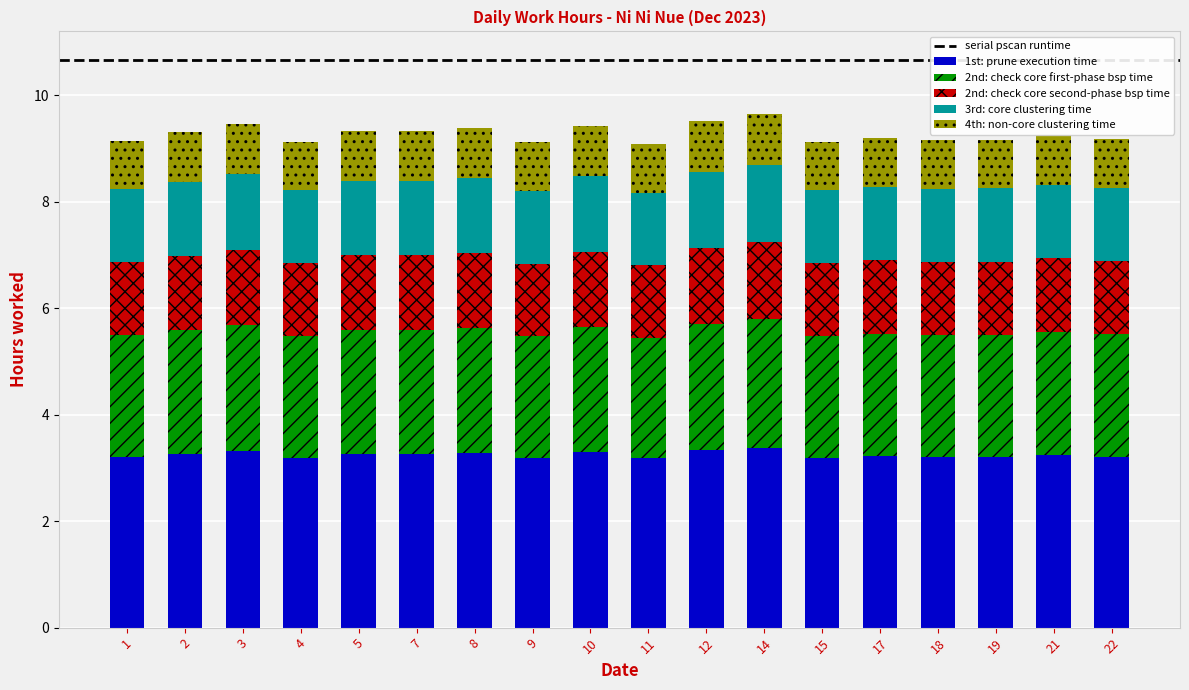

True or false: 1st: prune execution time has a value of 1.8 at 8.

False